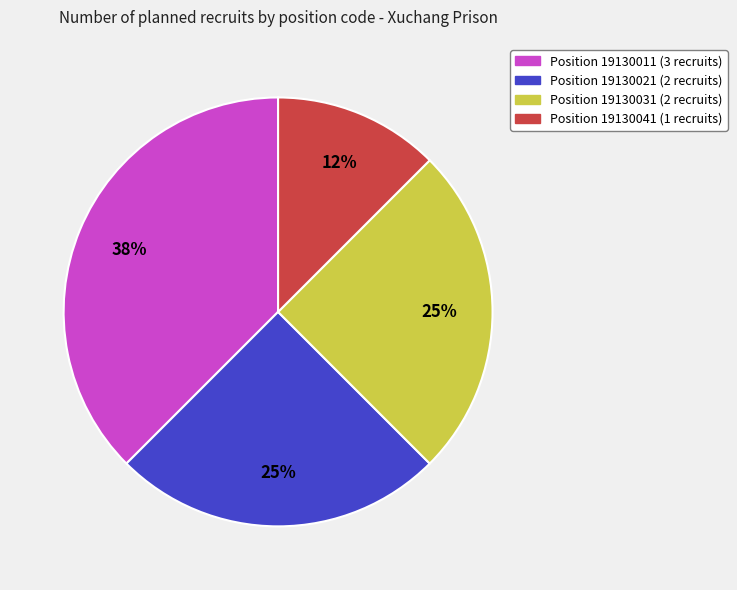

Is there any slice that represents more than half of the pie?

No